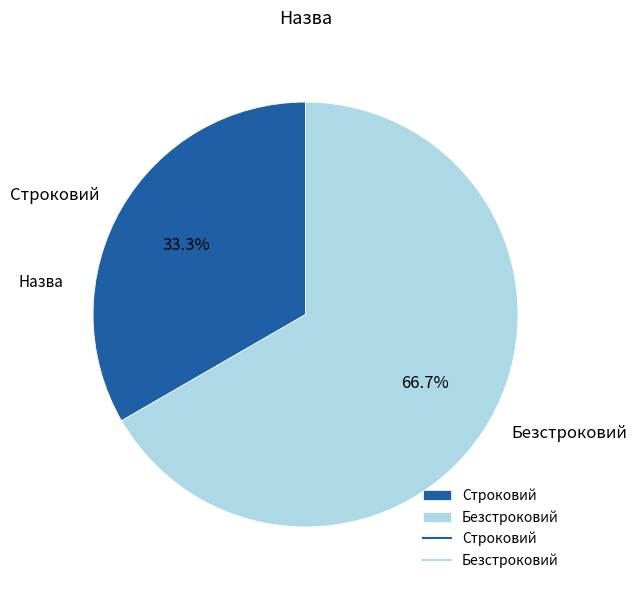

Do Безстроковий and Строковий together represent more than half of the pie?

Yes